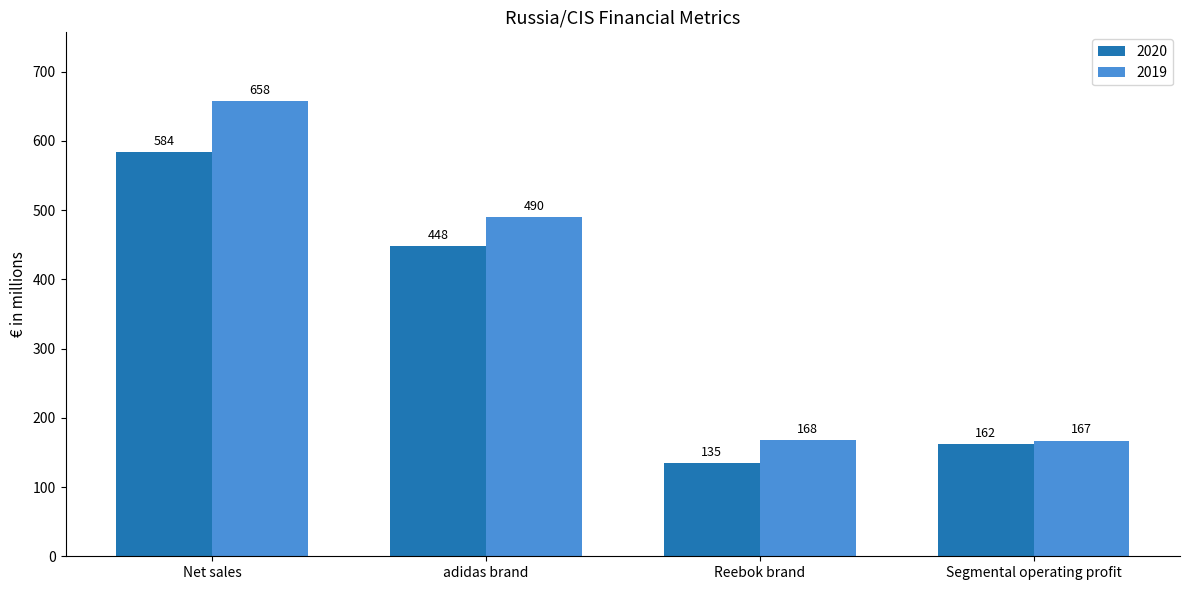

What is the spread (max minus min) of values at adidas brand?

42